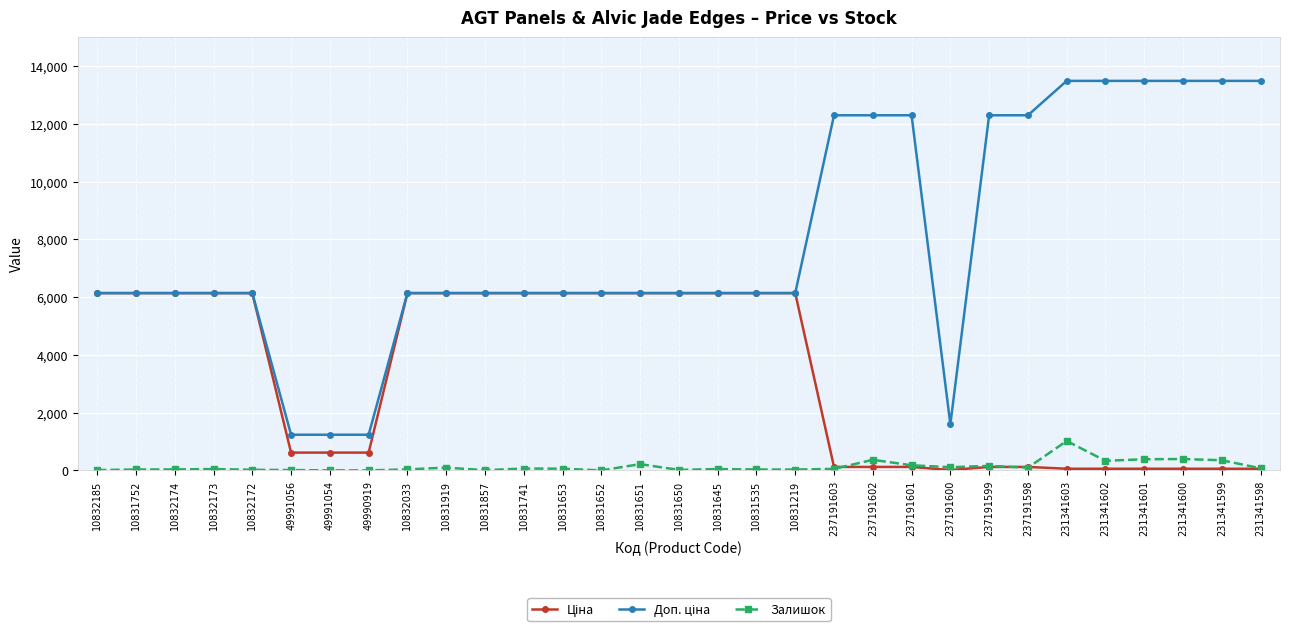

At how many categories does at least one series exceed 6832?

11